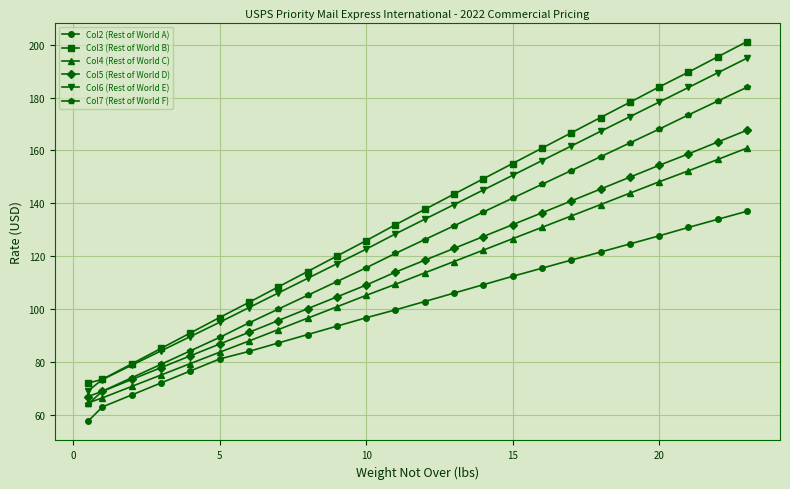

Is this an area chart (filled region under the line)?

No